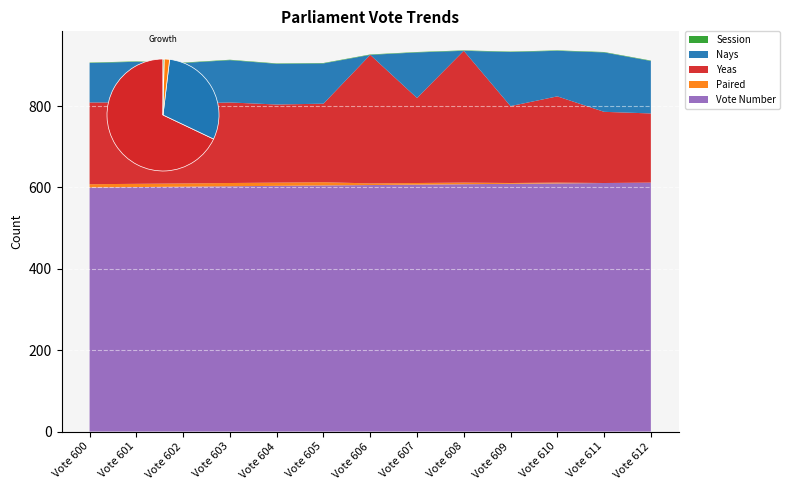

Reading left to right, what are all the values shown in this chart?

Yeas: 201	200	196	198	192	193	316	209	324	189	212	175	170
Nays: 97	100	100	104	100	99	0	112	0	133	112	146	129
Paired: 8	8	8	8	8	8	4	4	4	2	2	0	0
Session: 1	1	1	1	1	1	1	1	1	1	1	1	1
Vote Number: 600	601	602	603	604	605	606	607	608	609	610	611	612